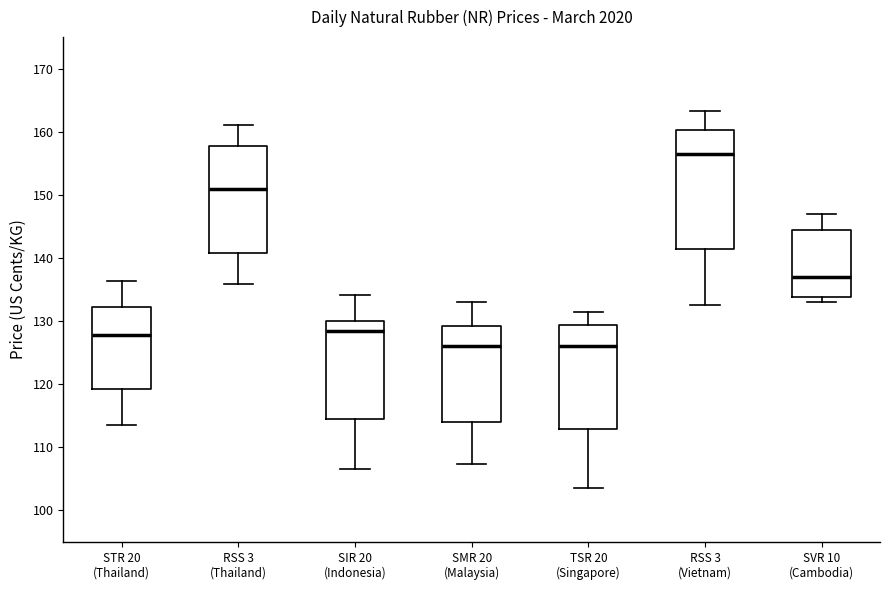

Reading left to right, read every box against the y-axis: the position of its median line, the range the box covers, and the ends of its whiskers. The values are not printed on the chart, so give them approximately, as read against the axis.

STR 20 (Thailand): median 128, box 119 to 132, whiskers 114 to 136
RSS 3 (Thailand): median 151, box 141 to 158, whiskers 136 to 161
SIR 20 (Indonesia): median 128, box 115 to 130, whiskers 107 to 134
SMR 20 (Malaysia): median 126, box 114 to 129, whiskers 107 to 133
TSR 20 (Singapore): median 126, box 113 to 129, whiskers 104 to 131
RSS 3 (Vietnam): median 156, box 142 to 160, whiskers 133 to 163
SVR 10 (Cambodia): median 137, box 134 to 145, whiskers 133 to 147